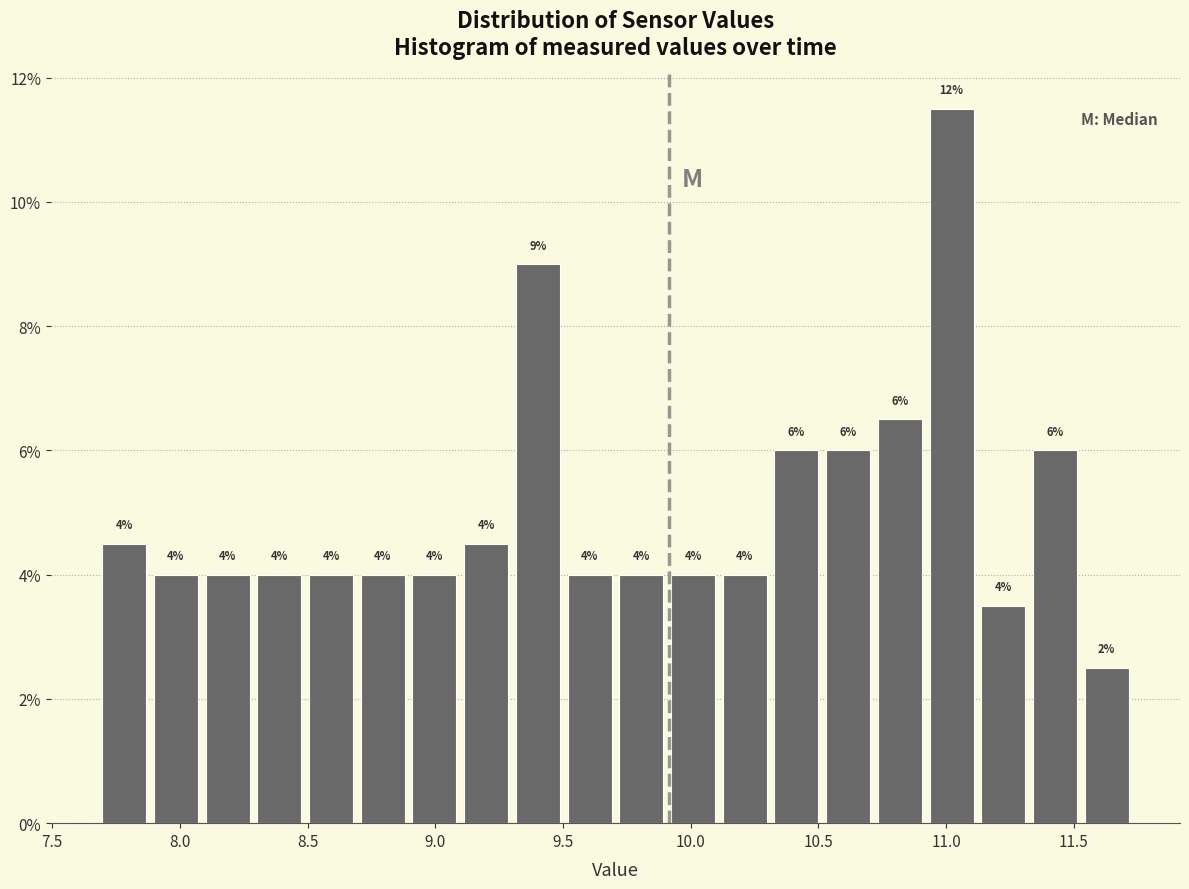

Which range on the x-axis has the tallest bar?

10.90 to 11.10